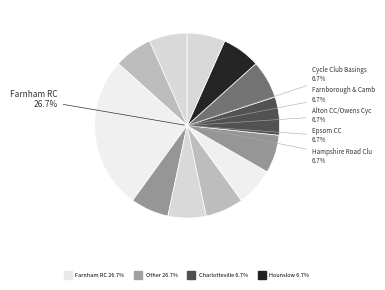

Do Hounslow & District Whs and Wandsworth Aero Club together represent more than half of the pie?

No